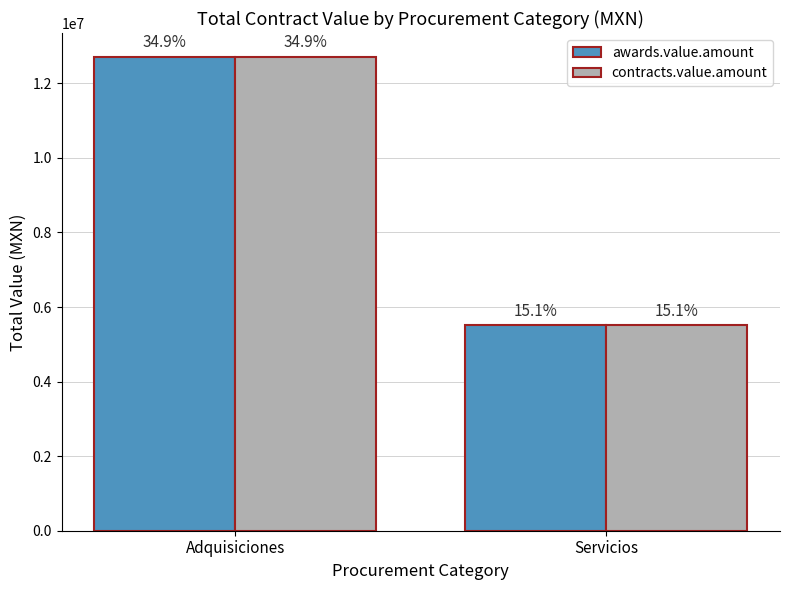

How many groups of bars are there?

2